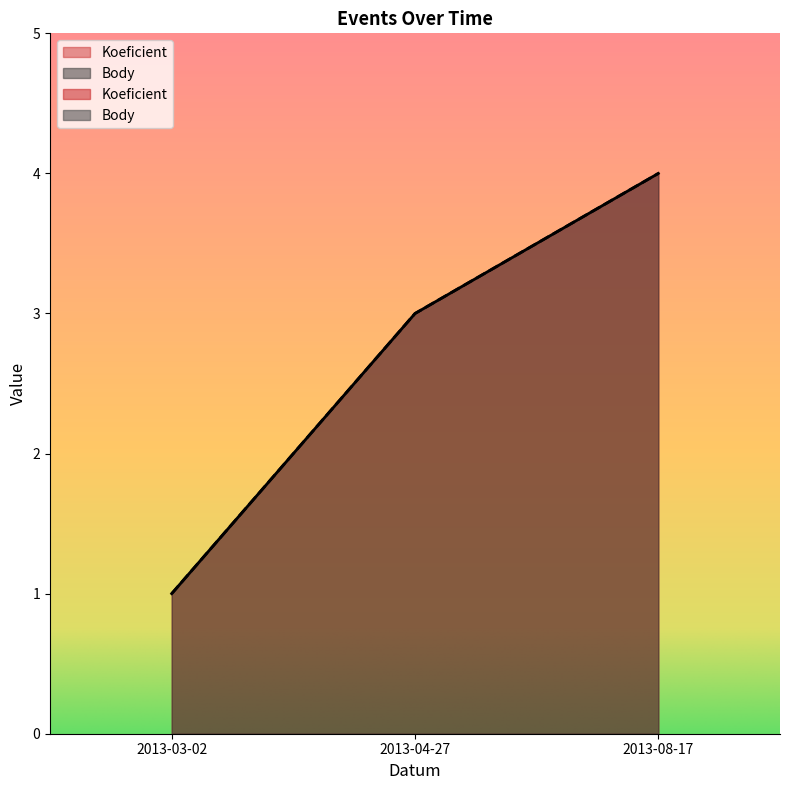

How many lines are shown in the chart?

2